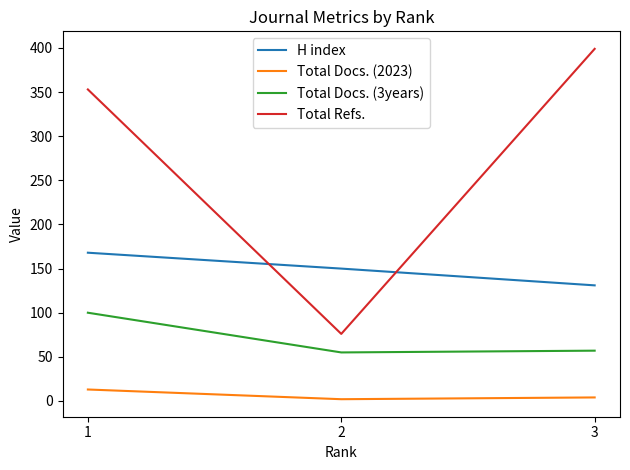

What is the lowest value of the H index series?

131